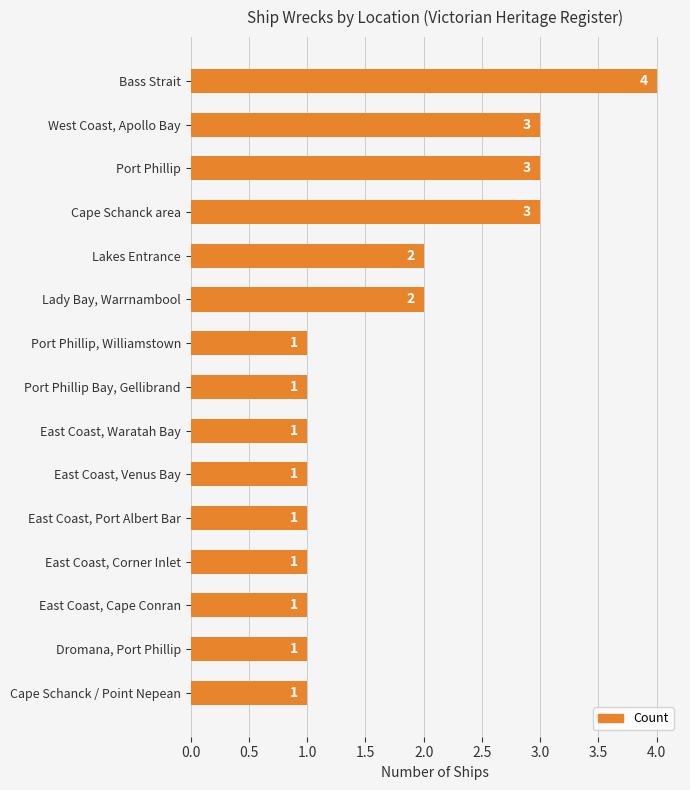

At which category does the chart reach its peak across all series?

Bass Strait